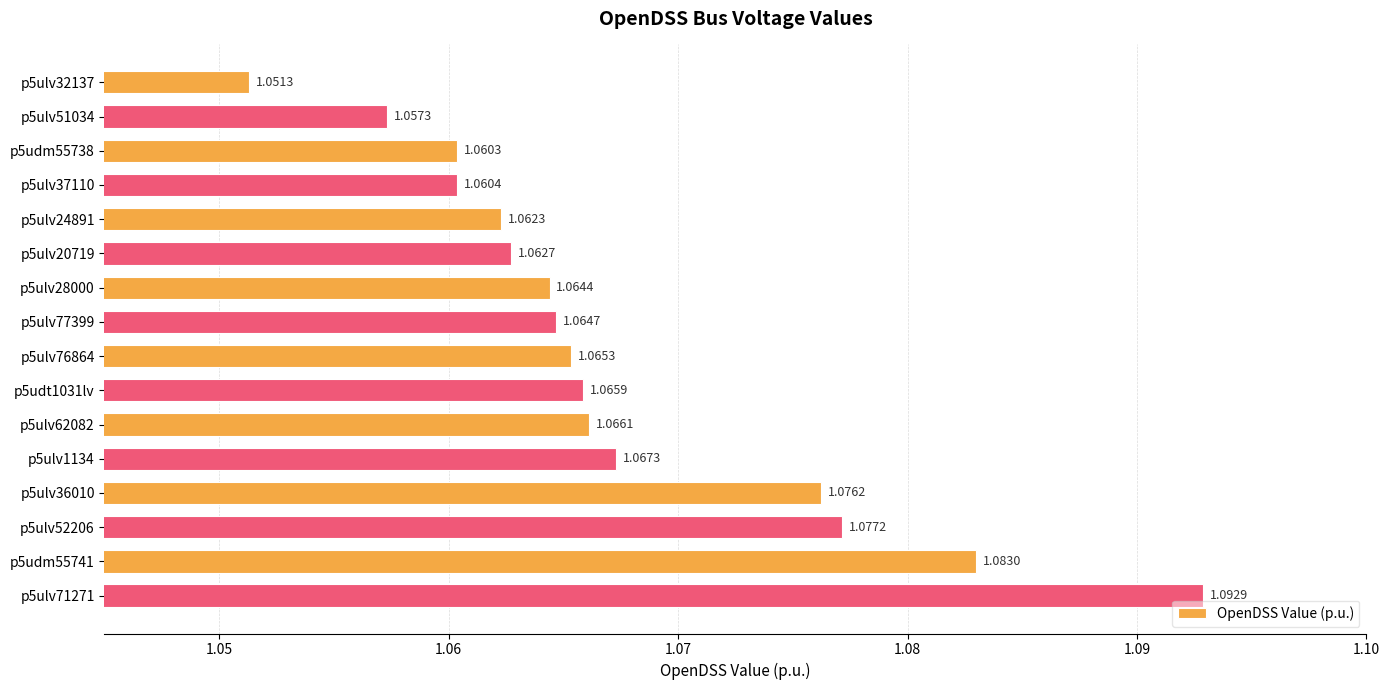

Does the chart contain stacked bars?

No